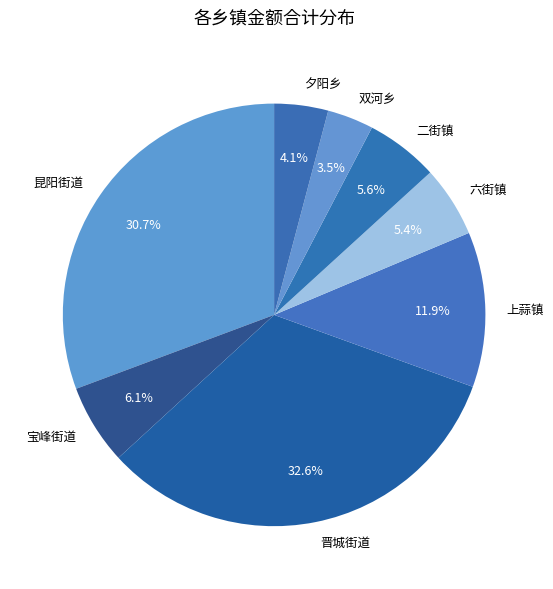

Which slice is the largest?

晋城街道